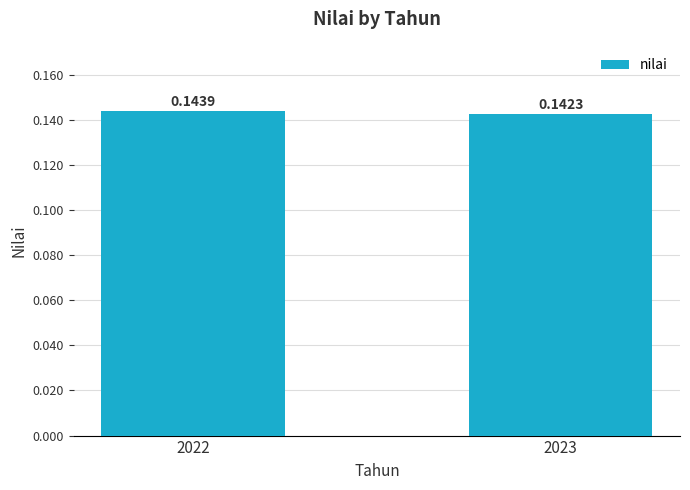

Are the bars grouped side by side (vs. stacked)?

No